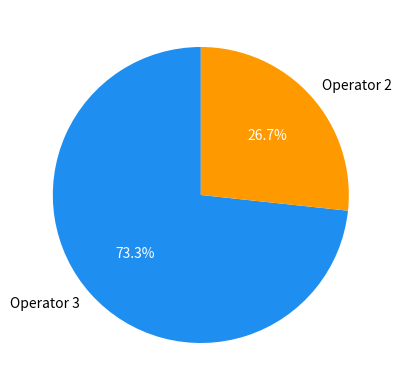

How many slices are in this pie chart?

2